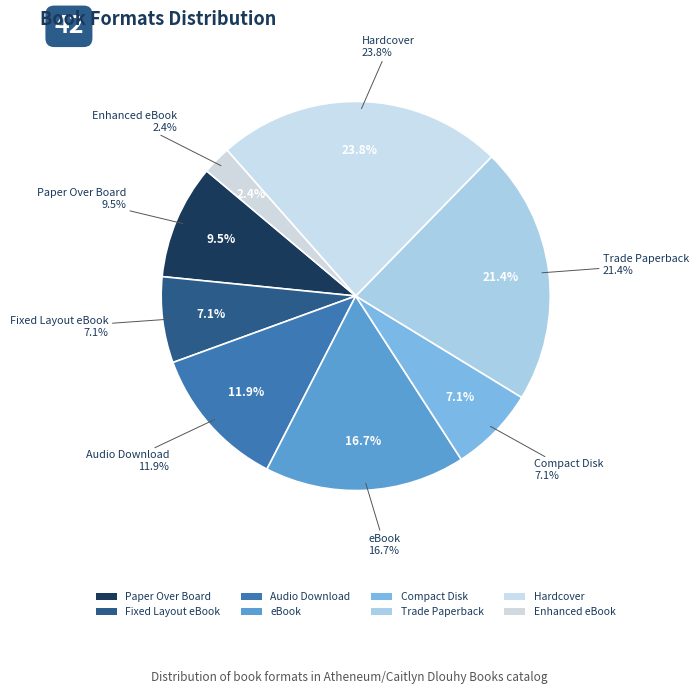

Is there a majority slice in this chart?

No